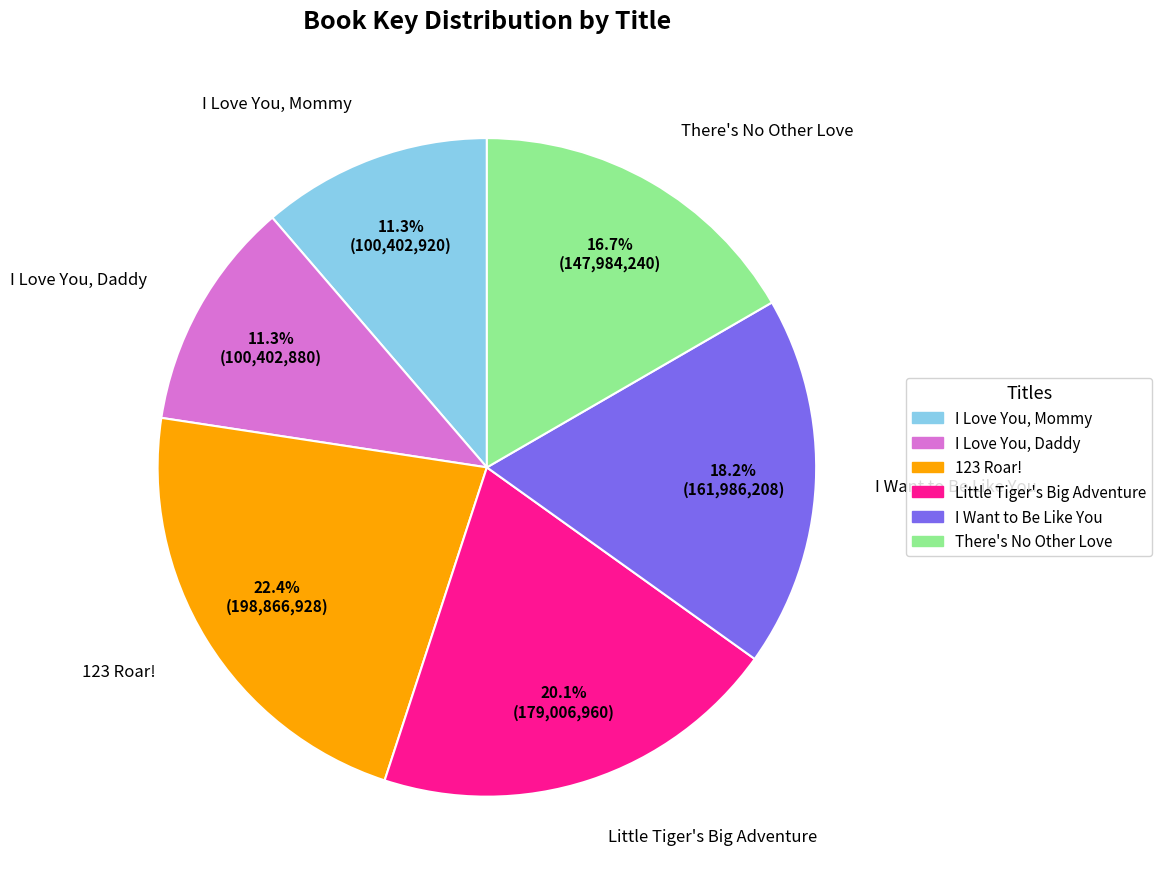

To the nearest percent, what is the difference between the There's No Other Love and I Love You, Mommy slice percentages?

5%